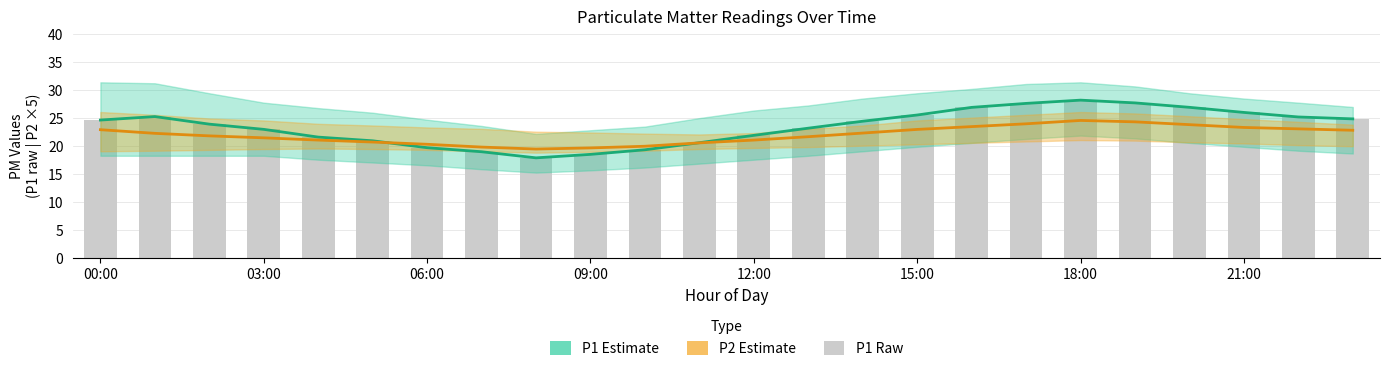

True or false: P1 has a value of 24.4 at 14.

True